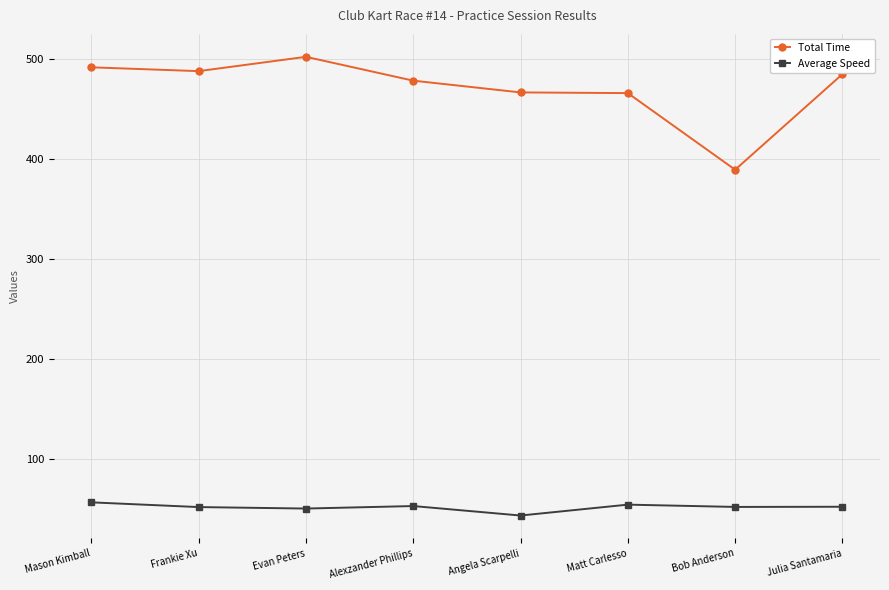

What is the total value across all series at Frankie Xu?

539.4